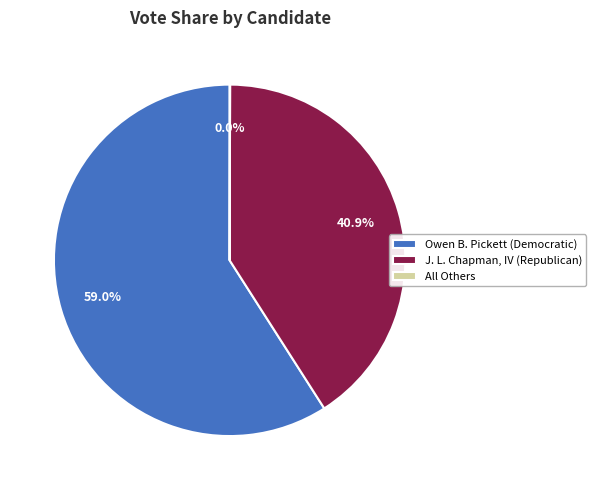

What is the largest slice in the pie chart?

Owen B. Pickett (Democratic)